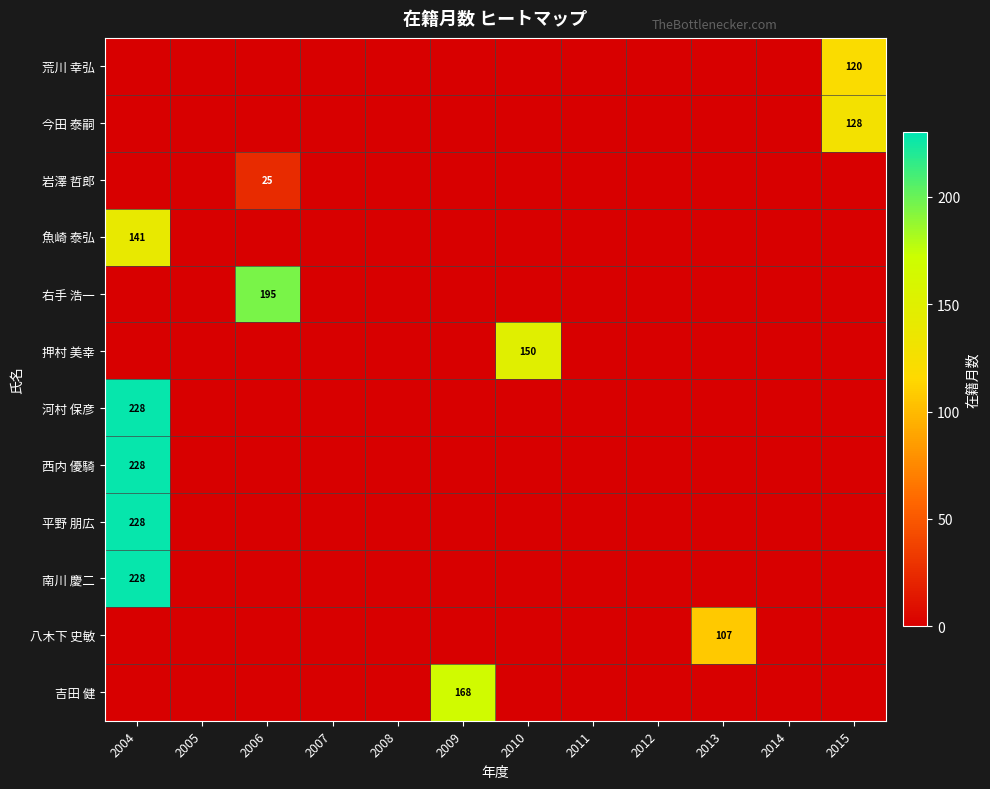

The 右手 浩一 series shows 195 at 2006. True or false?

True